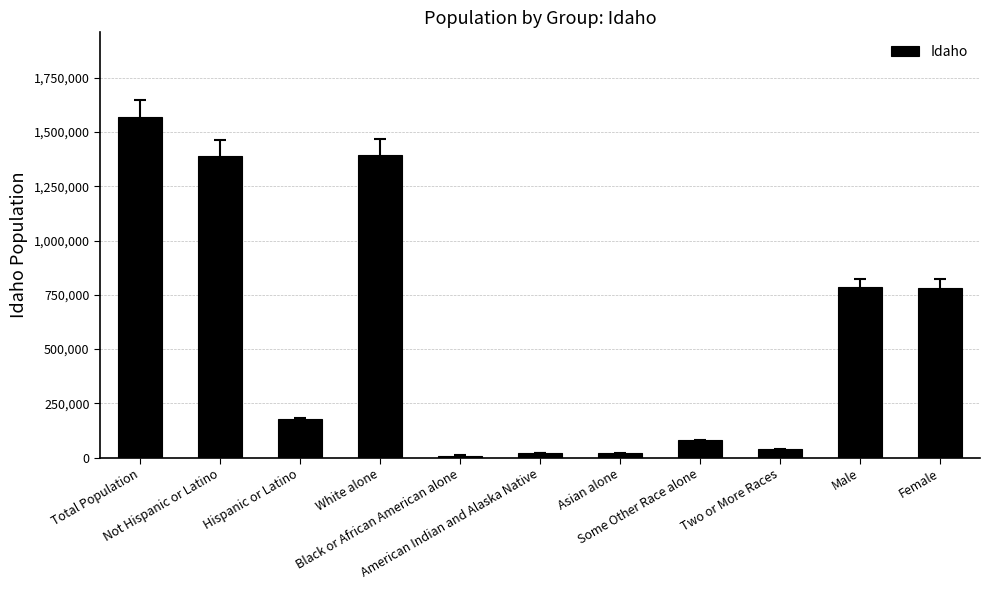

What is the label of the 9th bar from the left?

Two or More Races